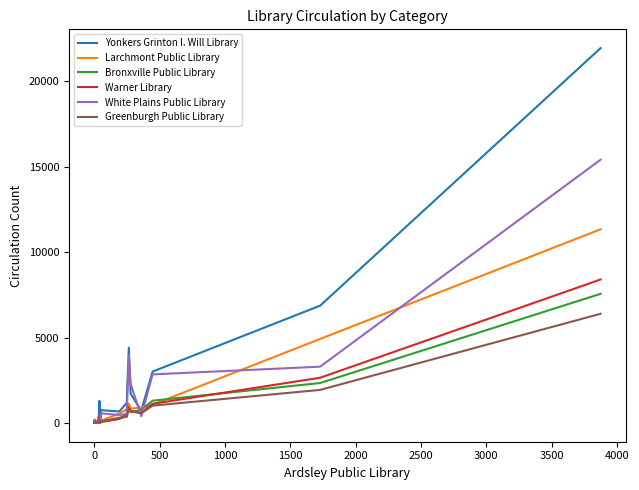

Does the chart display data point markers on the line(s)?

No